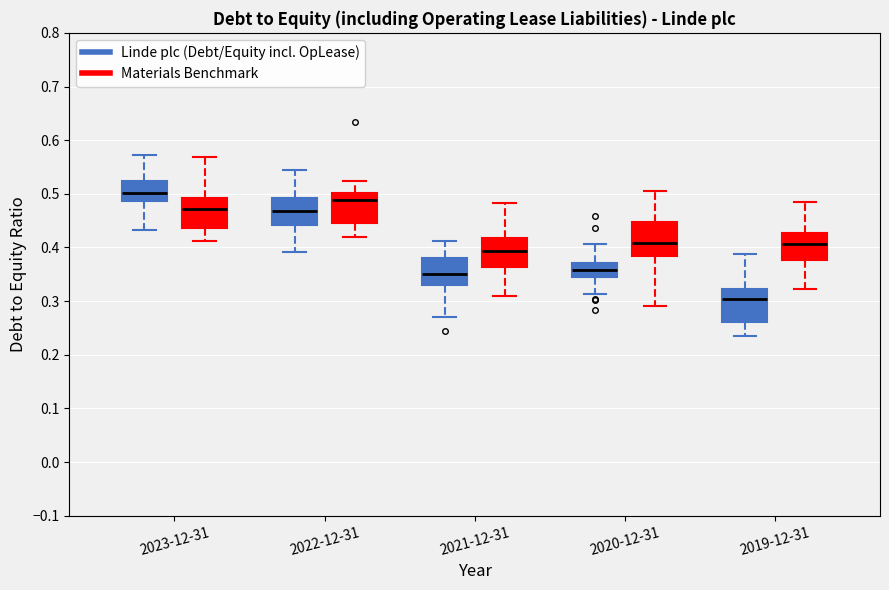

Reading left to right, read every box against the y-axis: the position of its median line, the range the box covers, and the ends of its whiskers. The values are not printed on the chart, so give them approximately, as read against the axis.

2023-12-31 (Linde plc (Debt/Equity incl. OpLease)): median 0.50, box 0.49 to 0.52, whiskers 0.43 to 0.57
2023-12-31 (Materials Benchmark): median 0.47, box 0.44 to 0.49, whiskers 0.41 to 0.57
2022-12-31 (Linde plc (Debt/Equity incl. OpLease)): median 0.47, box 0.44 to 0.49, whiskers 0.39 to 0.54
2022-12-31 (Materials Benchmark): median 0.49, box 0.45 to 0.50, whiskers 0.42 to 0.52
2021-12-31 (Linde plc (Debt/Equity incl. OpLease)): median 0.35, box 0.33 to 0.38, whiskers 0.27 to 0.41
2021-12-31 (Materials Benchmark): median 0.39, box 0.36 to 0.42, whiskers 0.31 to 0.48
2020-12-31 (Linde plc (Debt/Equity incl. OpLease)): median 0.36, box 0.34 to 0.37, whiskers 0.31 to 0.41
2020-12-31 (Materials Benchmark): median 0.41, box 0.38 to 0.45, whiskers 0.29 to 0.50
2019-12-31 (Linde plc (Debt/Equity incl. OpLease)): median 0.30, box 0.26 to 0.32, whiskers 0.24 to 0.39
2019-12-31 (Materials Benchmark): median 0.41, box 0.38 to 0.43, whiskers 0.32 to 0.49